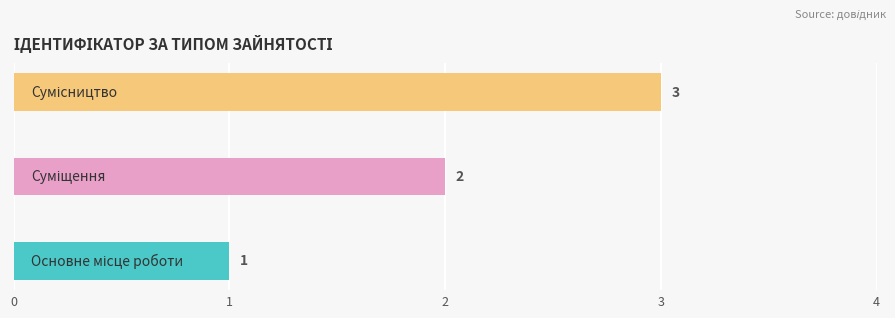

Count the values in the range 1 to 3.

3